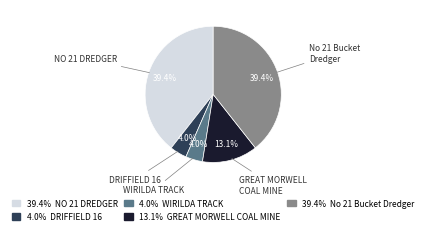

To the nearest percent, what percentage of the pie is No 21 Bucket Dredger?

39%